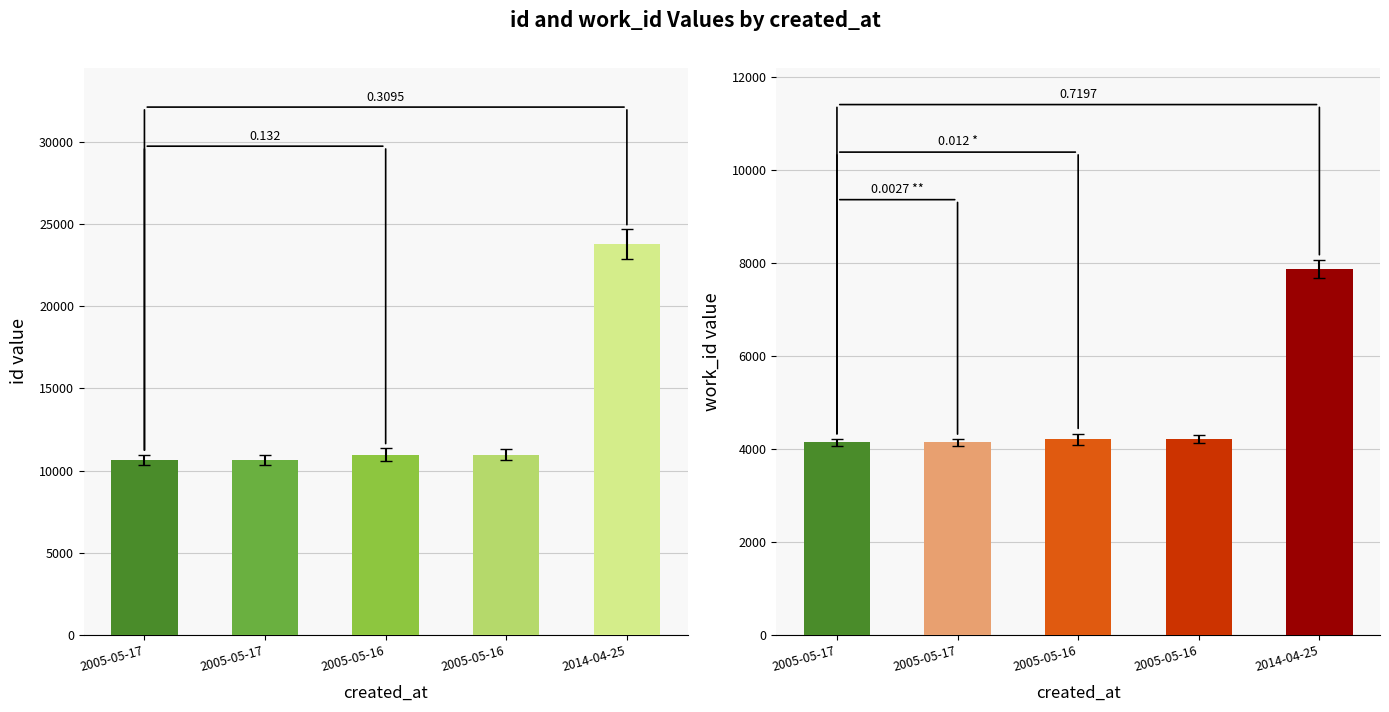

Which series changed the most between 2005-05-17 and 2005-05-16?

id